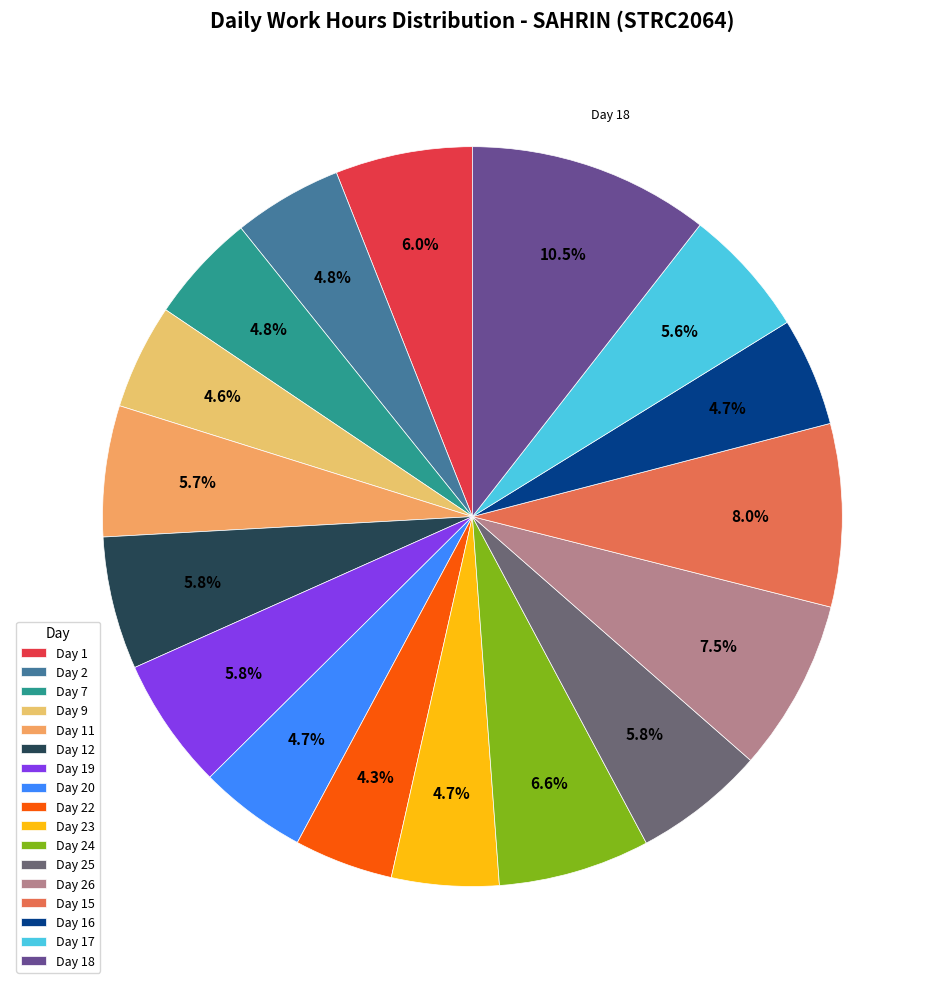

What is the largest slice in the pie chart?

Day 18